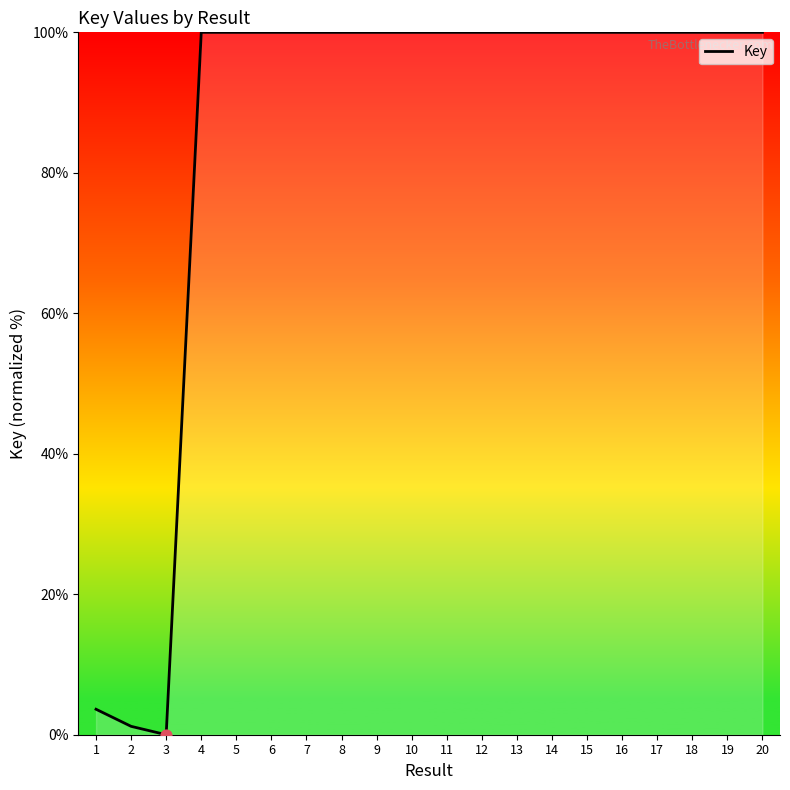

What is the ratio of the value at 4 to the value at 8?

1.0